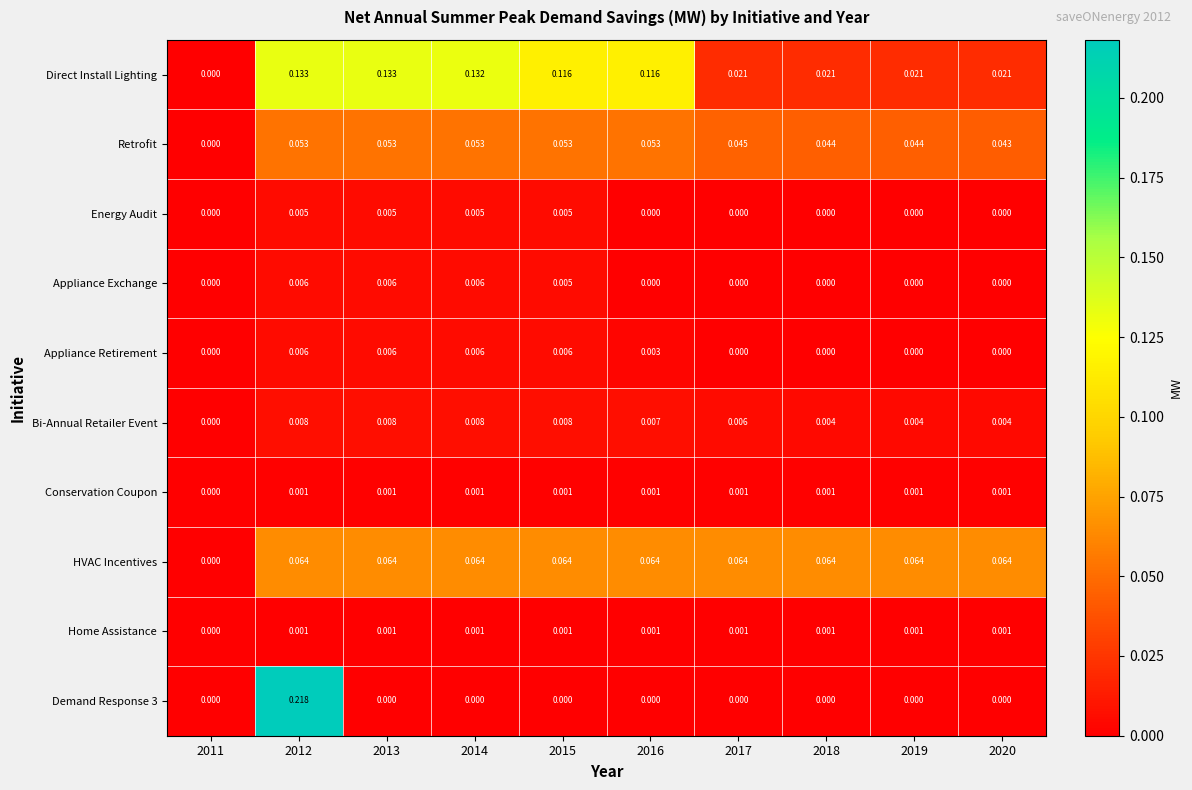

Which series changed the most between 2013 and 2020?

Direct Install Lighting